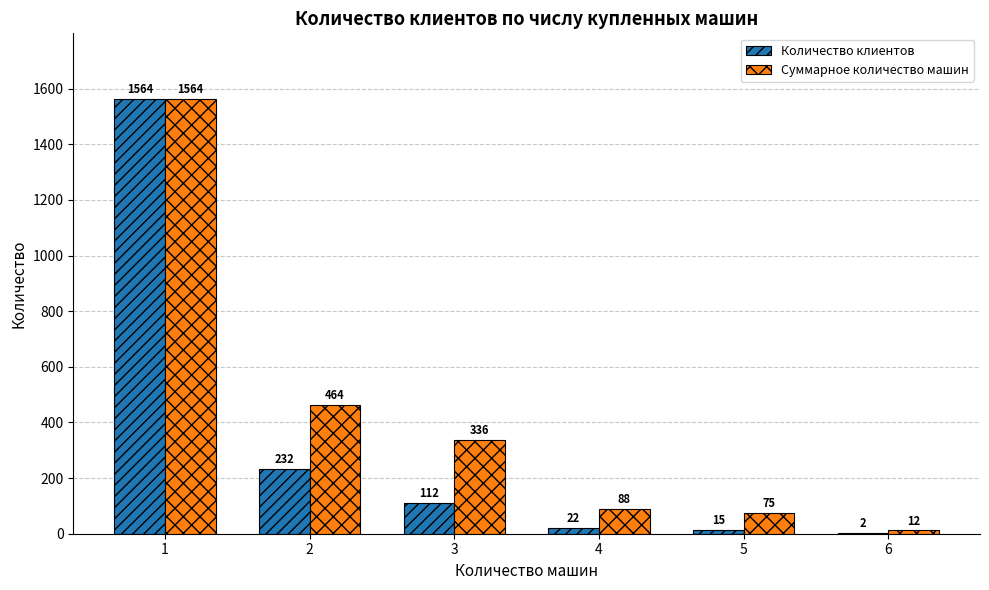

How many categories are shown in the chart?

6